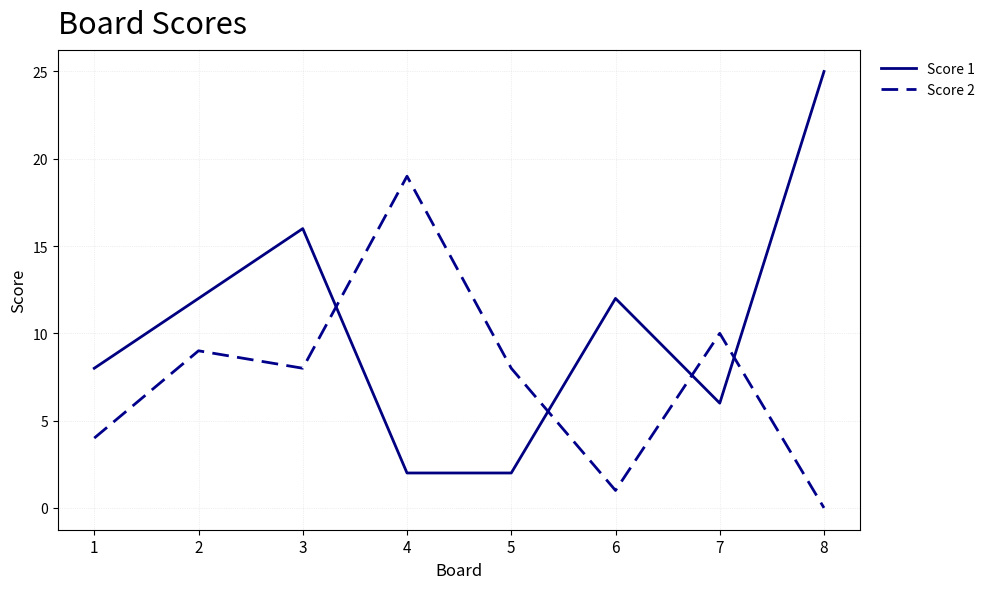

The value of Score 1 at 8 is 44. True or false?

False